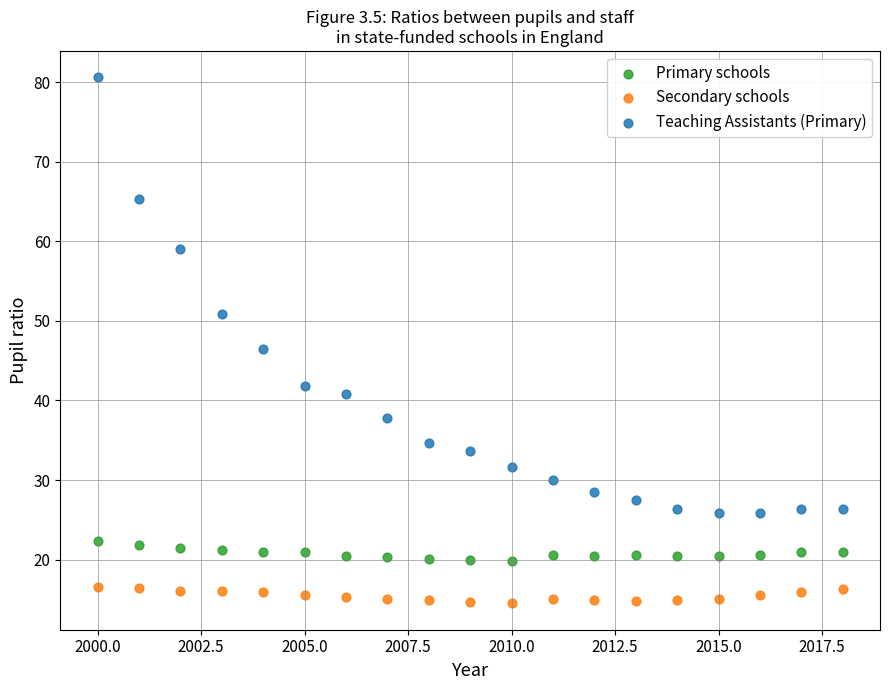

Which series reaches the minimum Y coordinate?

Secondary schools